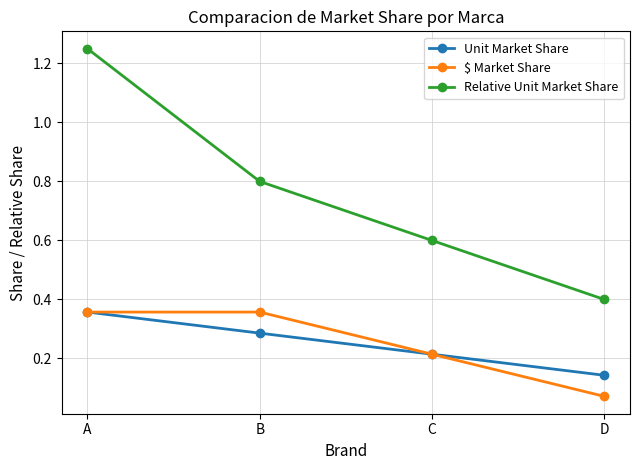

At which category does the chart reach its minimum across all series?

D